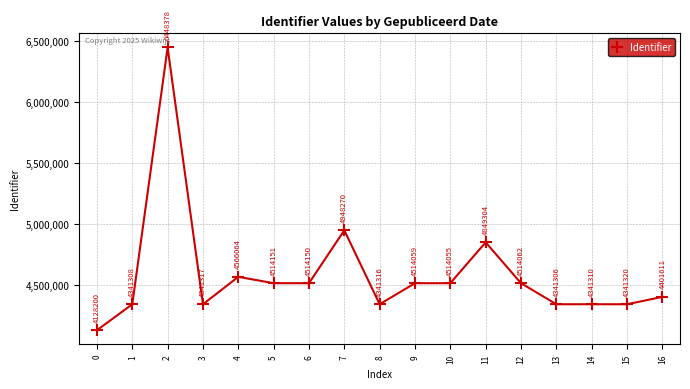

How many lines are shown in the chart?

1